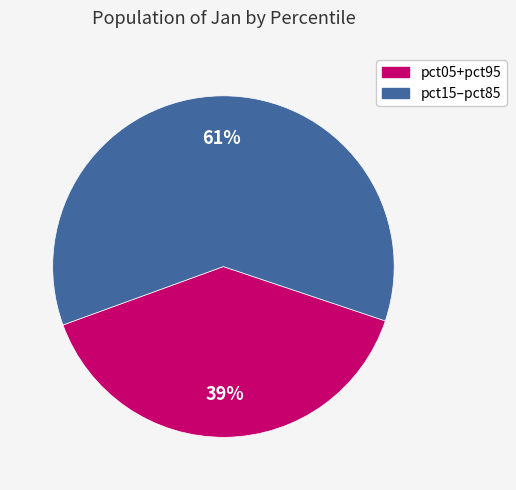

To the nearest percent, what is the average slice percentage?

50%